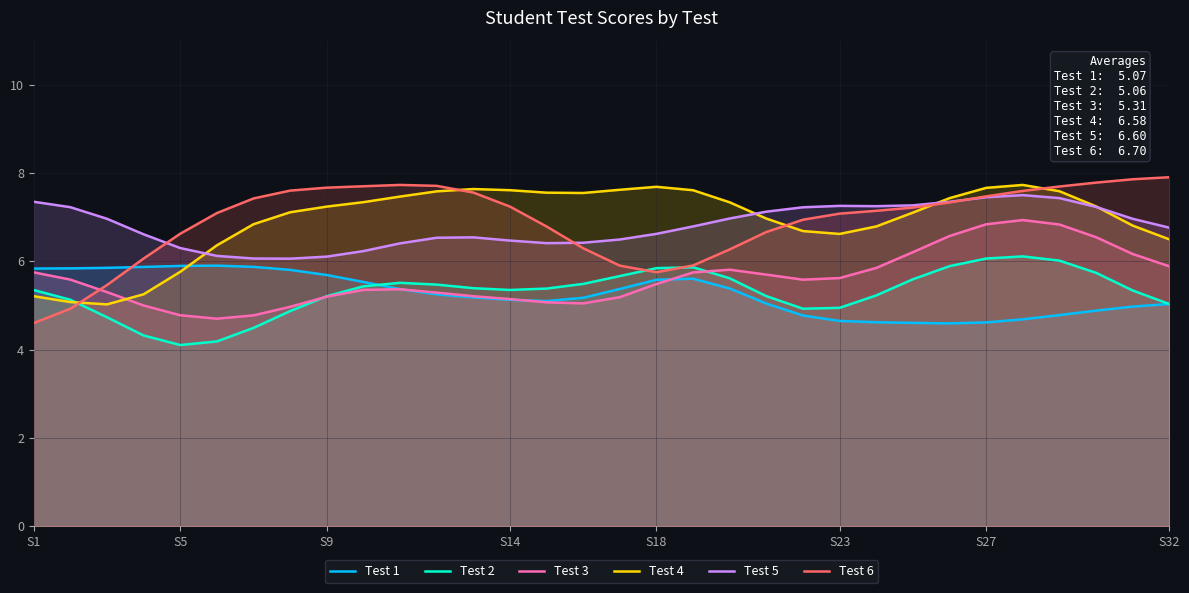

What is the sum of all Test 1 values?

168.5